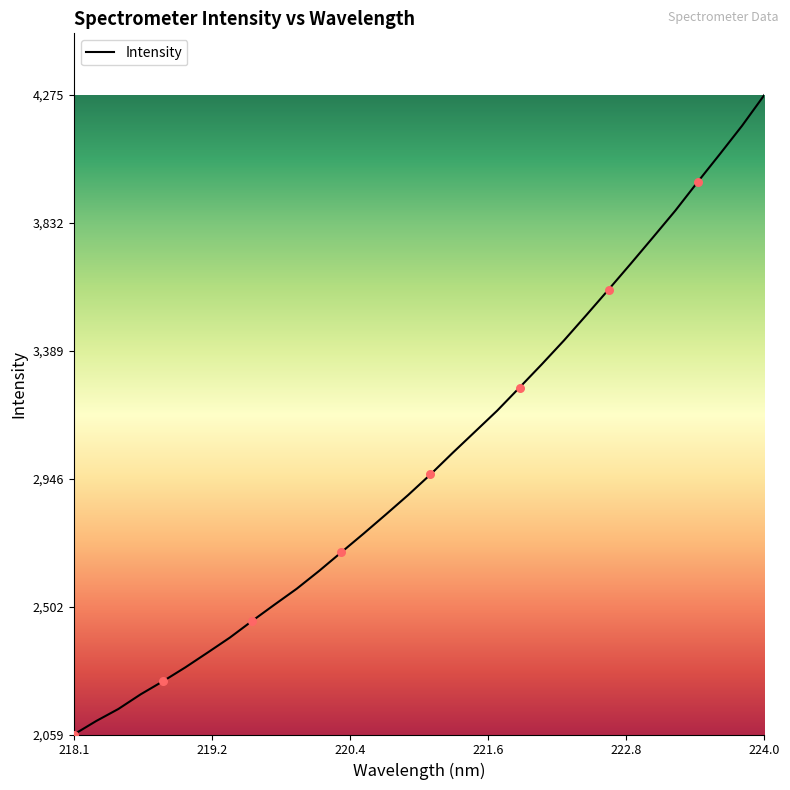

What is the smallest value displayed?

2059.7